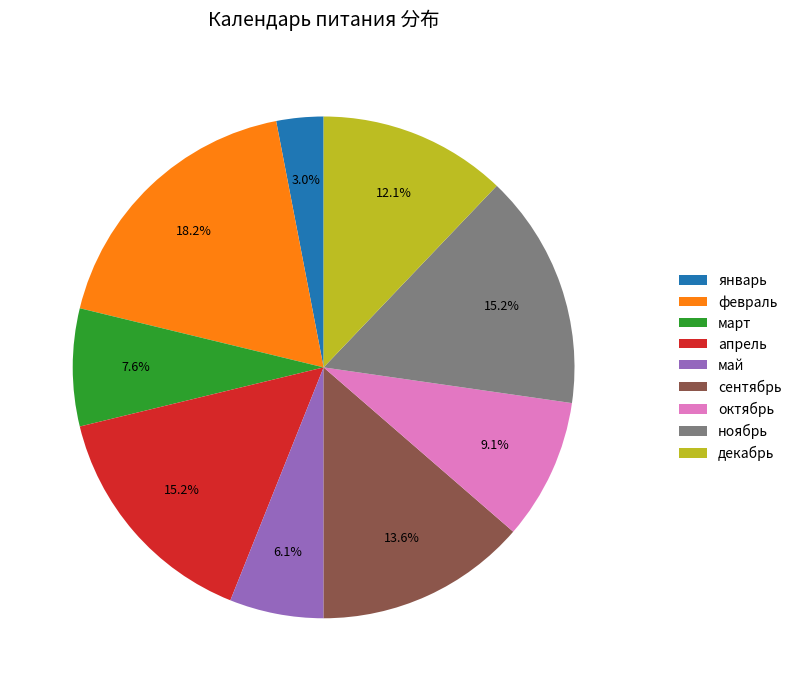

What is the smallest slice in the pie chart?

январь